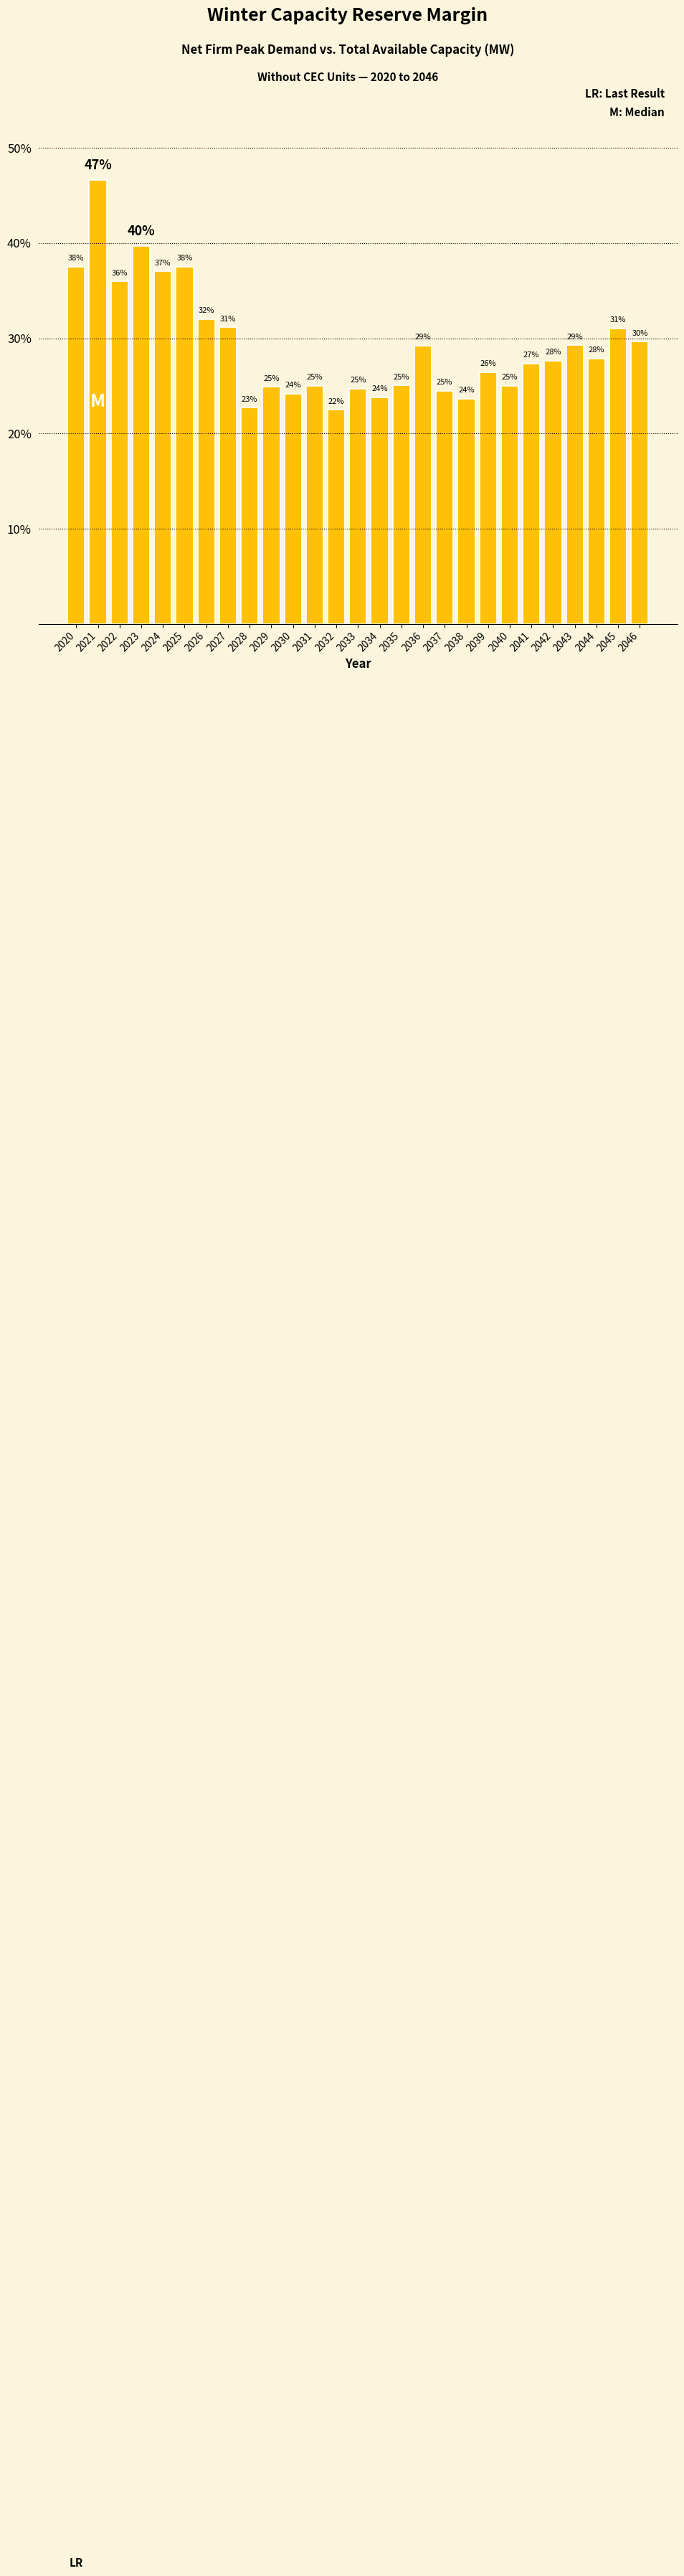

How many bars are there in total?

27